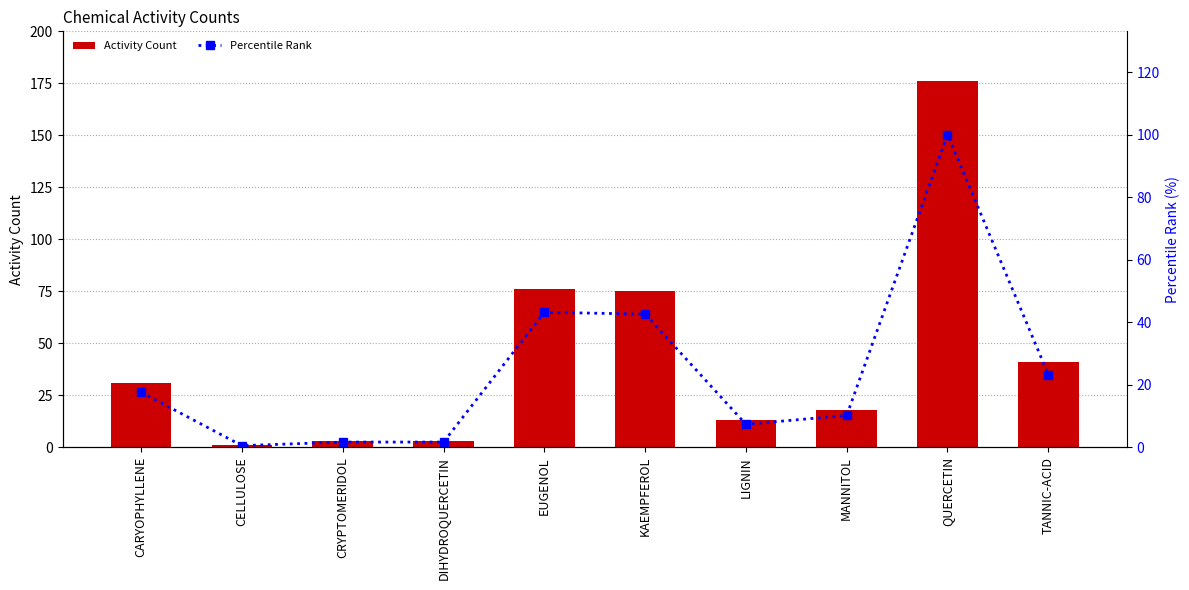

At how many categories does at least one series exceed 28?

5